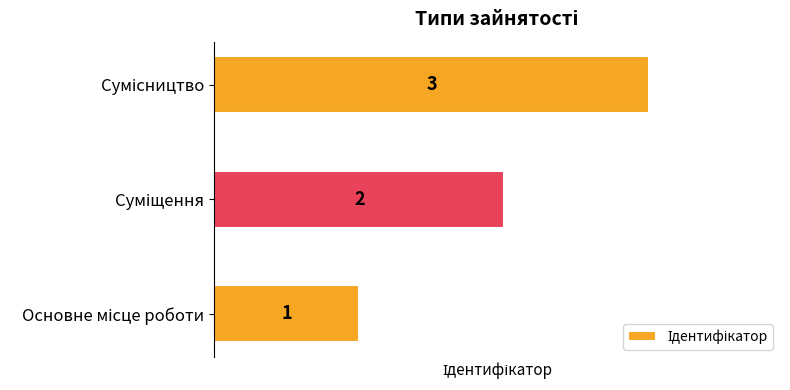

What is the maximum value shown in the chart?

3